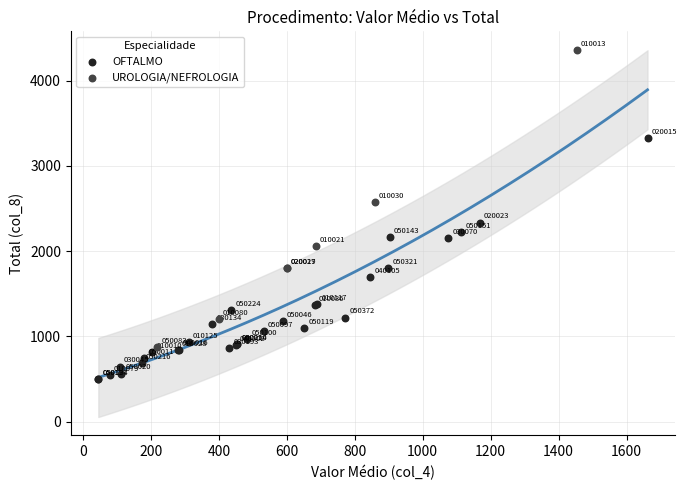

Which series contains the highest Y value?

UROLOGIA/NEFROLOGIA